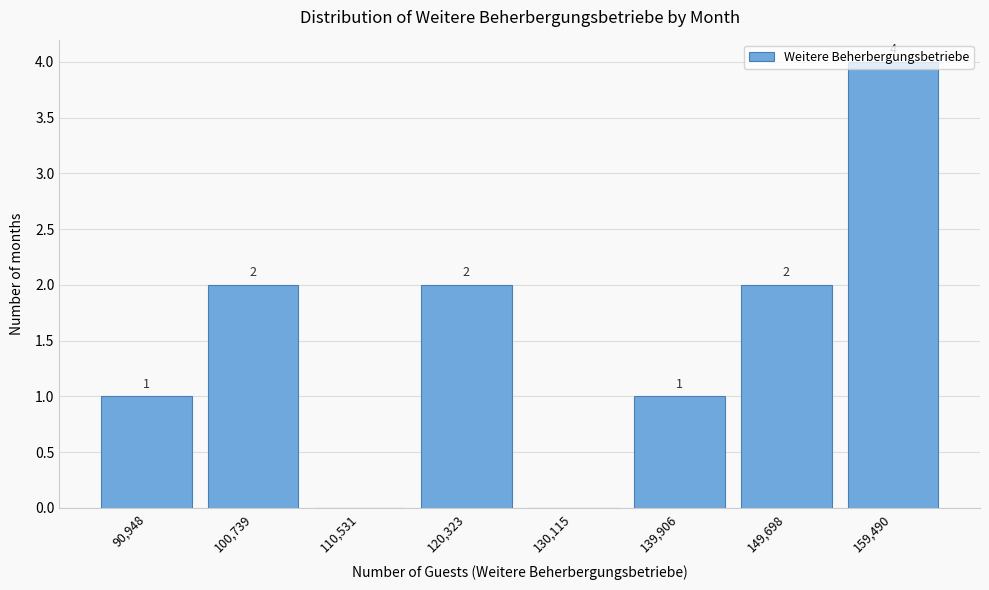

How many values are between 1 and 2?

5